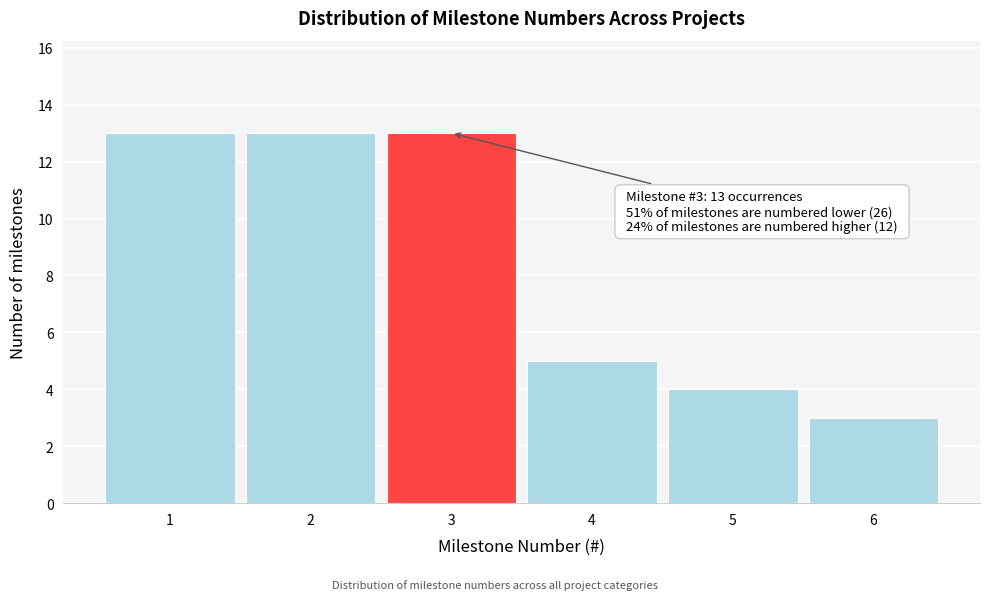

Reading left to right, transcribe all the data shown in this chart.

1=13	2=13	3=13	4=5	5=4	6=3